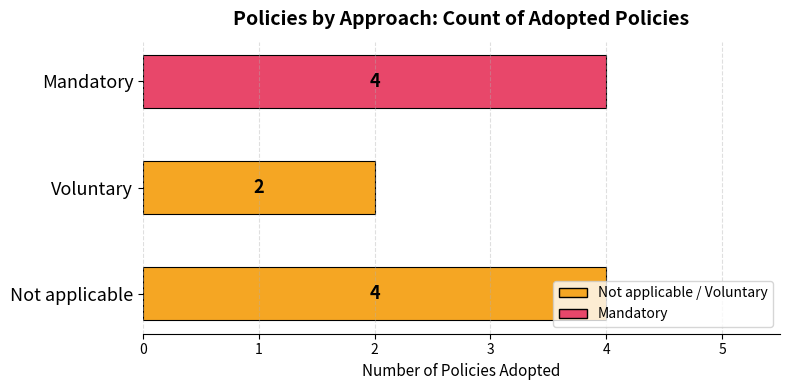

Is it true that the value at Not applicable is 6?

False